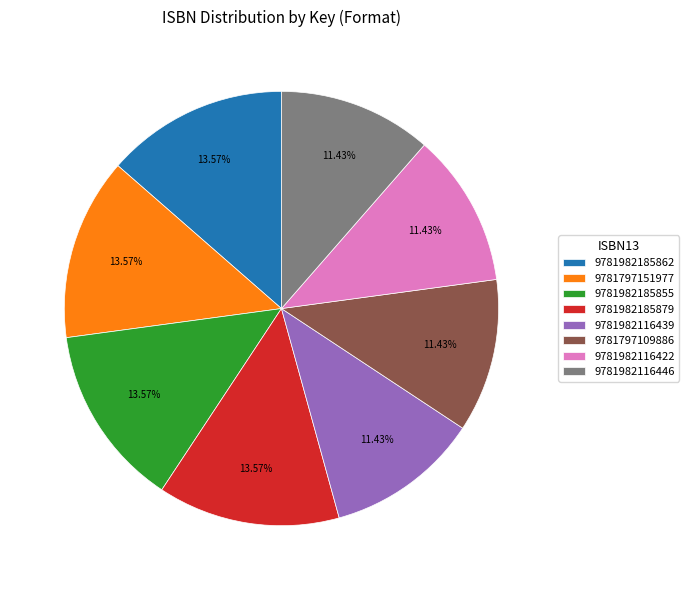

Does 9781797151977 represent more than half of the total?

No